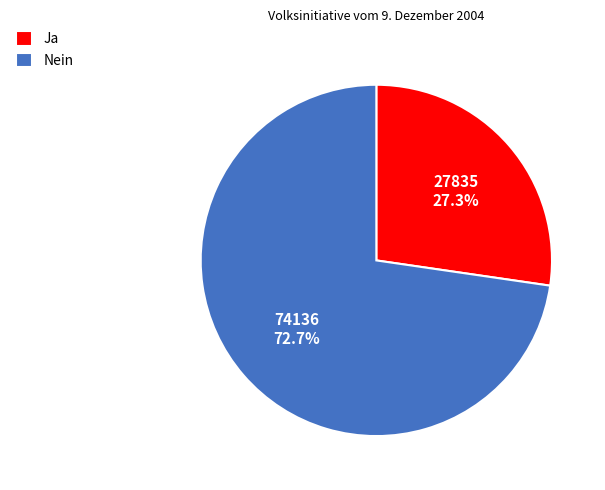

Count the number of slices in the pie.

2